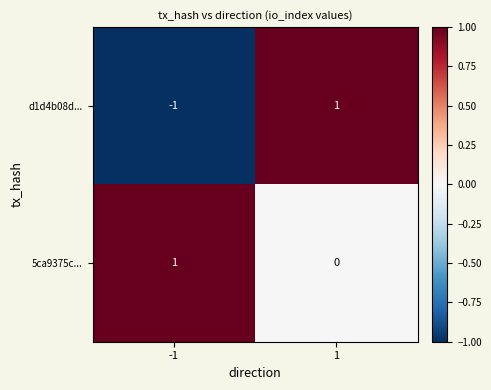

What is the spread (max minus min) of values at -1?

2